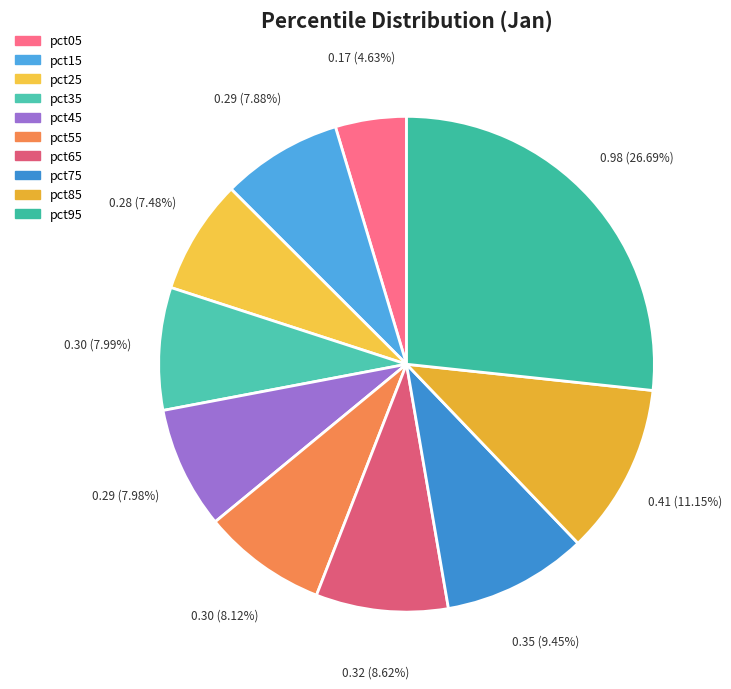

Is it true that pct65 is 9% of the pie?

True